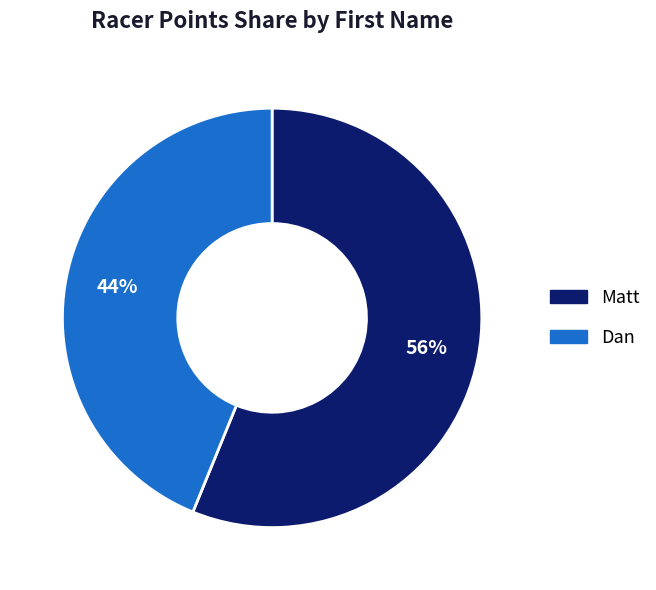

Does Matt represent more than half of the total?

Yes